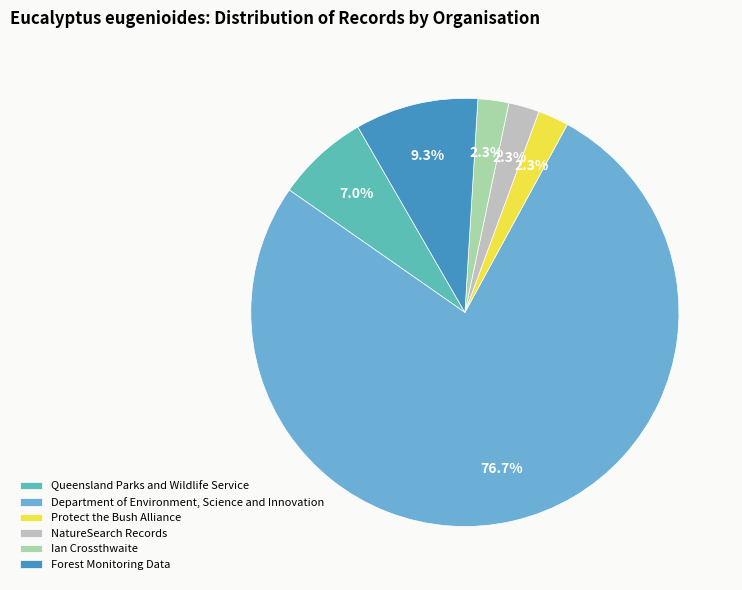

Is there a majority slice in this chart?

Yes